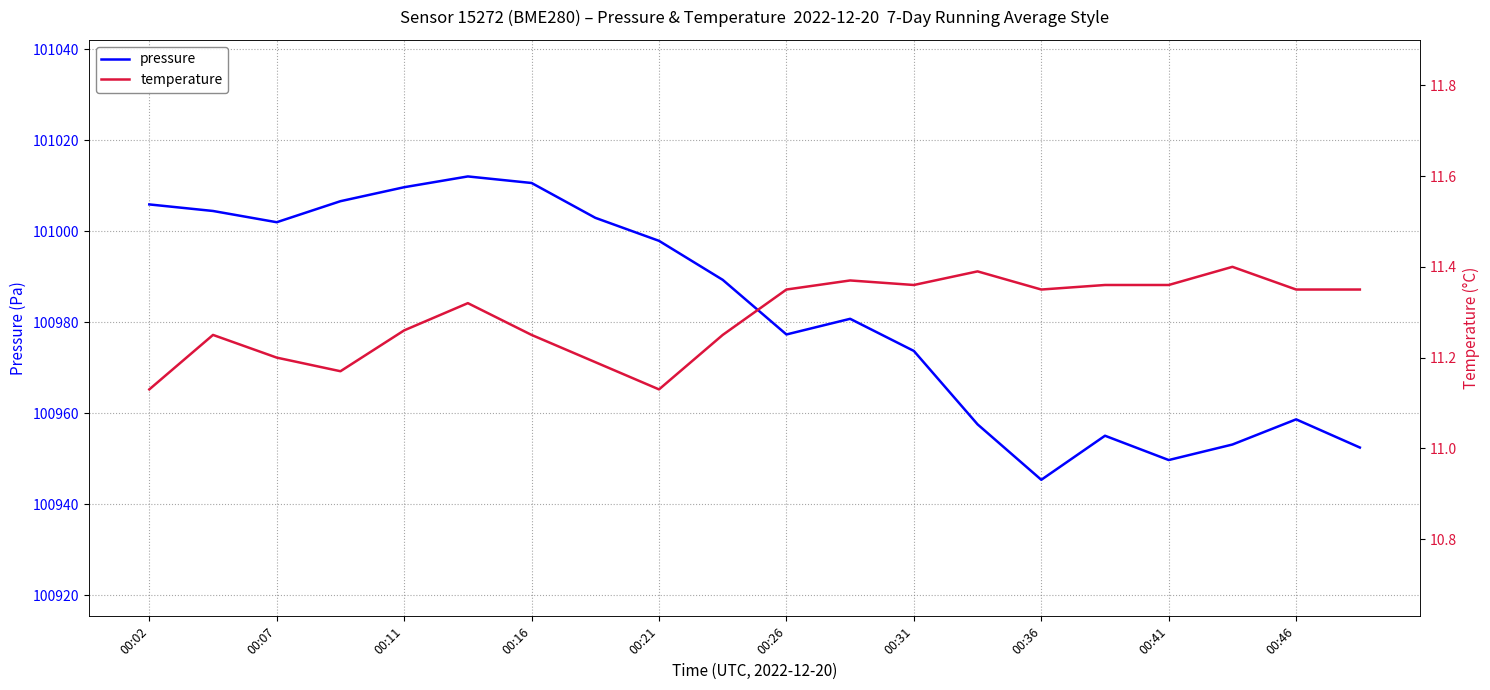

Reading left to right, list all the values displayed in this chart.

pressure: 101005.9	101004.4	101002.0	101006.6	101009.7	101012.0	101010.6	101002.9	100997.9	100989.3	100977.3	100980.8	100973.7	100957.6	100945.4	100955.1	100949.7	100953.1	100958.7	100952.5
temperature: 11.1	11.2	11.2	11.2	11.3	11.3	11.2	11.2	11.1	11.2	11.3	11.4	11.4	11.4	11.3	11.4	11.4	11.4	11.3	11.3